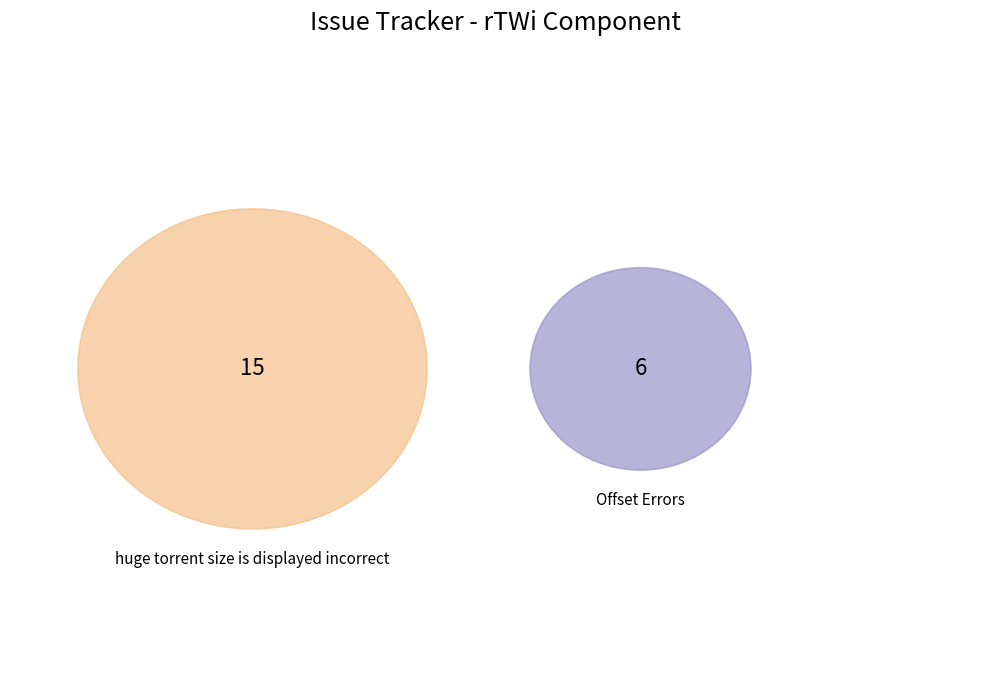

Is Offset Errors the majority of the pie?

No